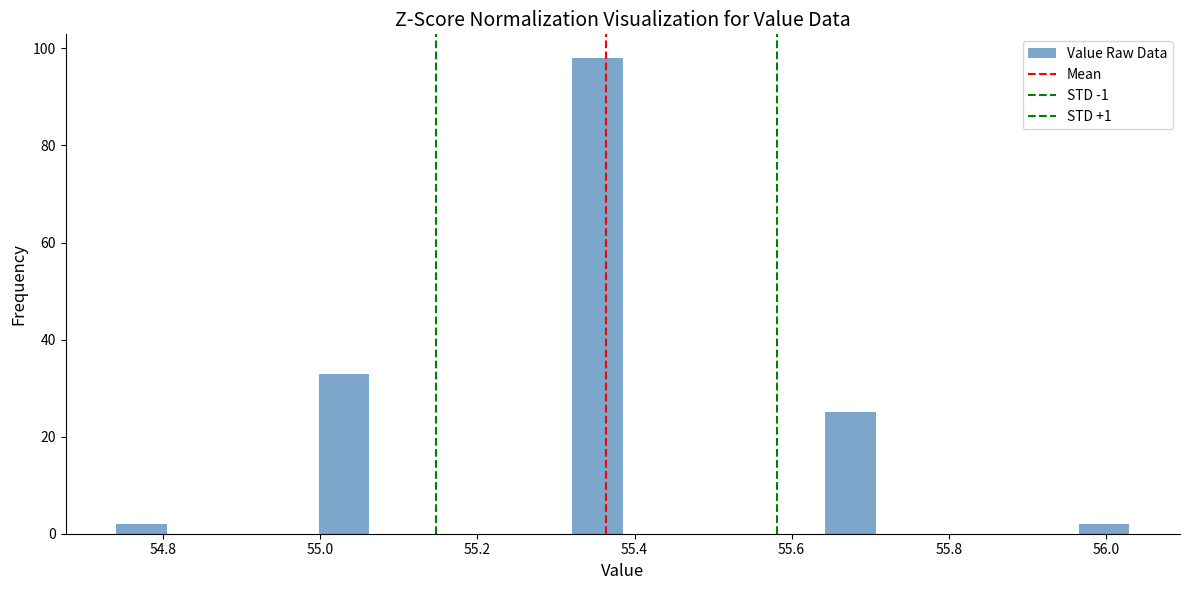

Around what value on the x-axis is the tallest bar? Give the approximate position of its centre, as read against the axis.

55.36